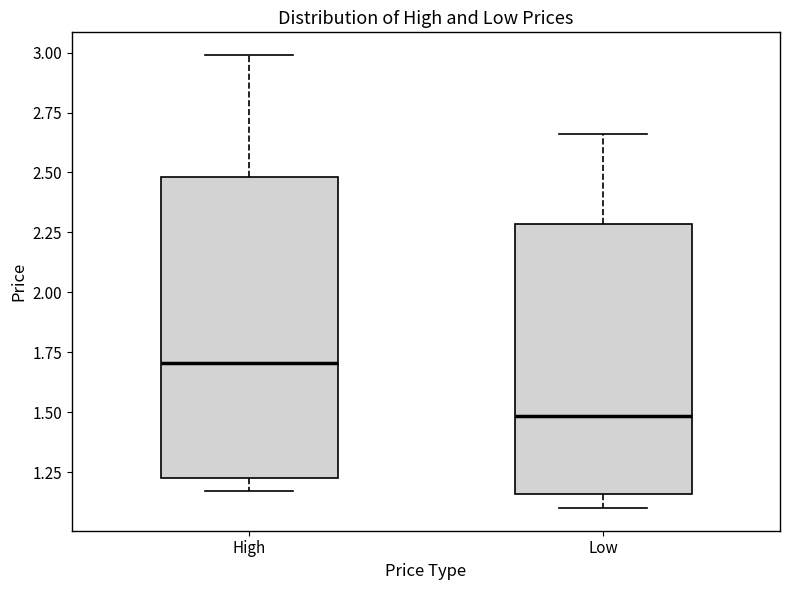

Which box is the tallest, from its lower edge to its upper edge?

High